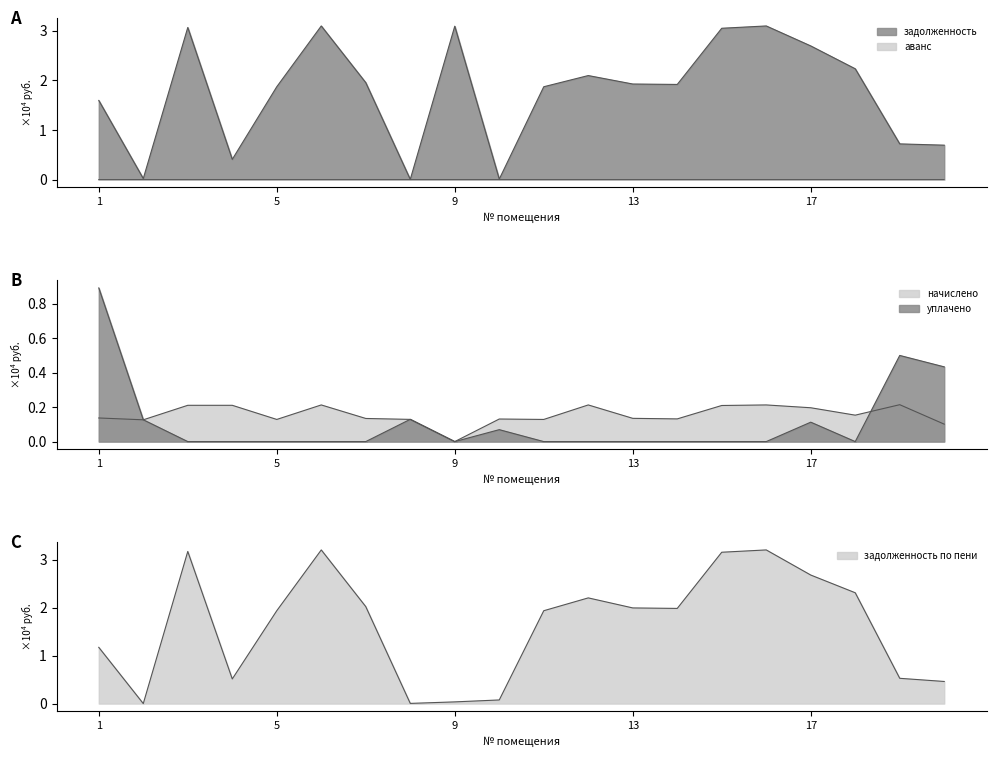

At how many categories does at least one series exceed 3?

5